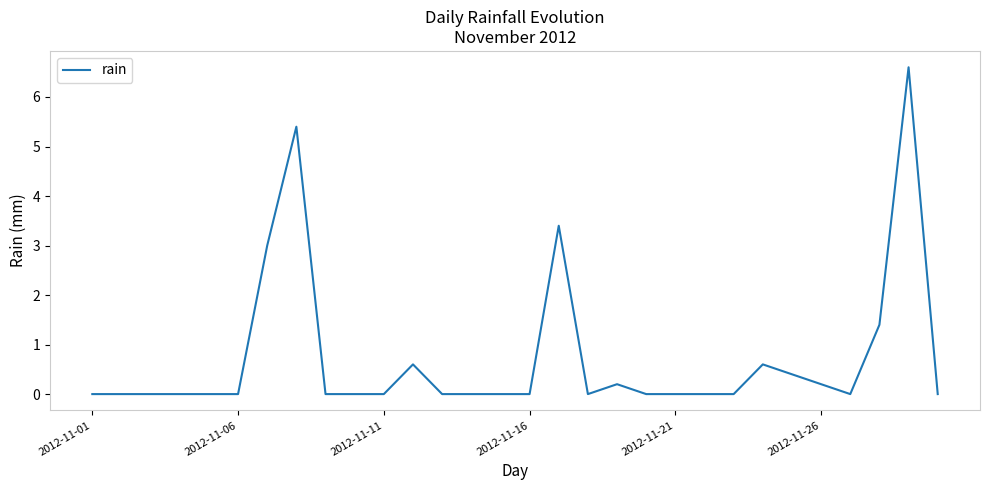

What is the greatest value displayed?

6.6